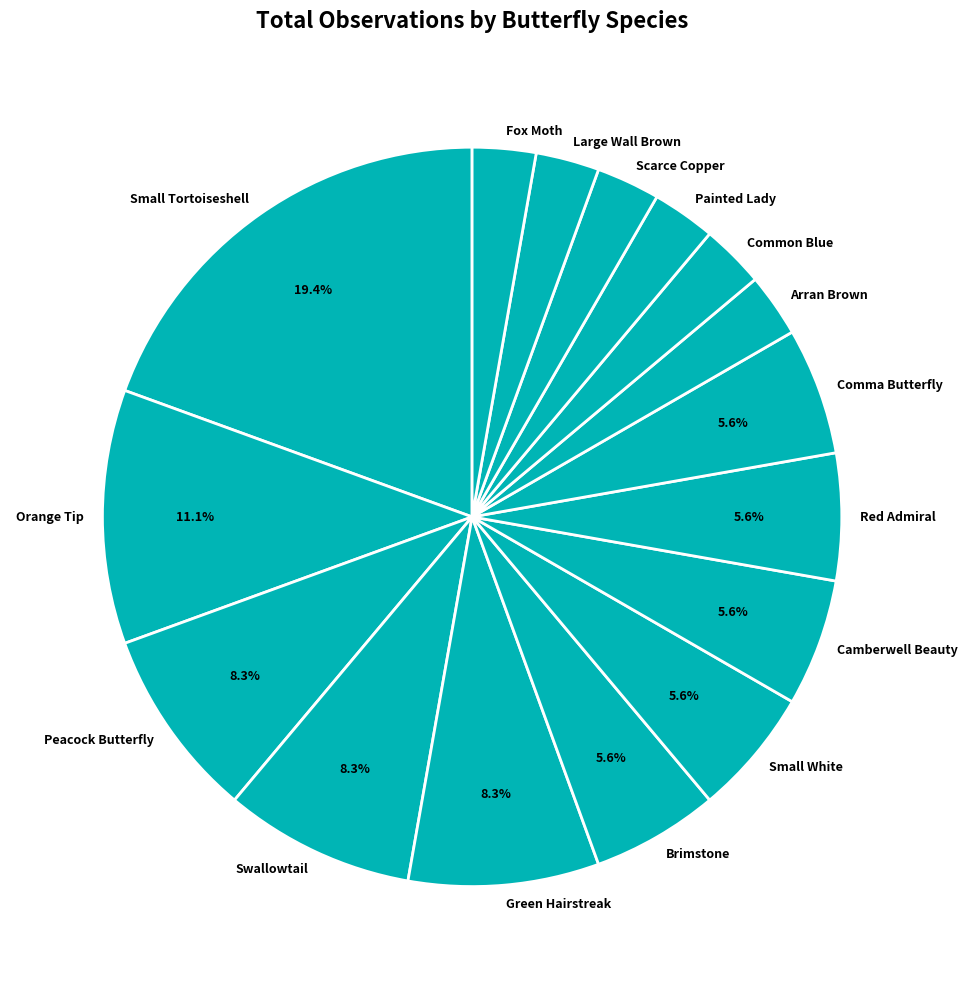

How many slices are in this pie chart?

16